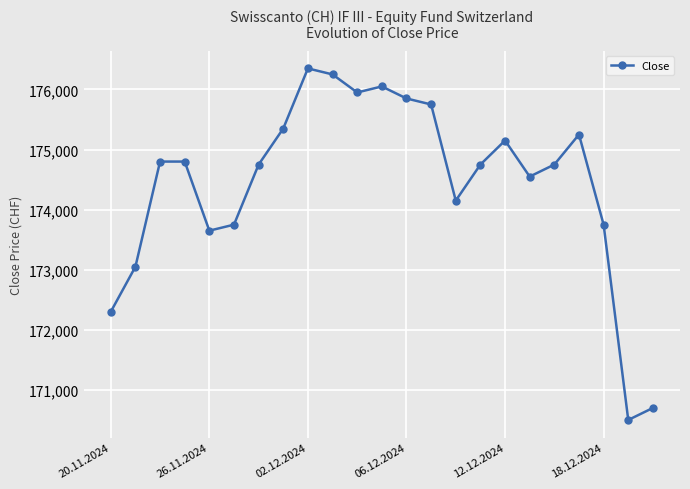

How many categories are shown in the chart?

23